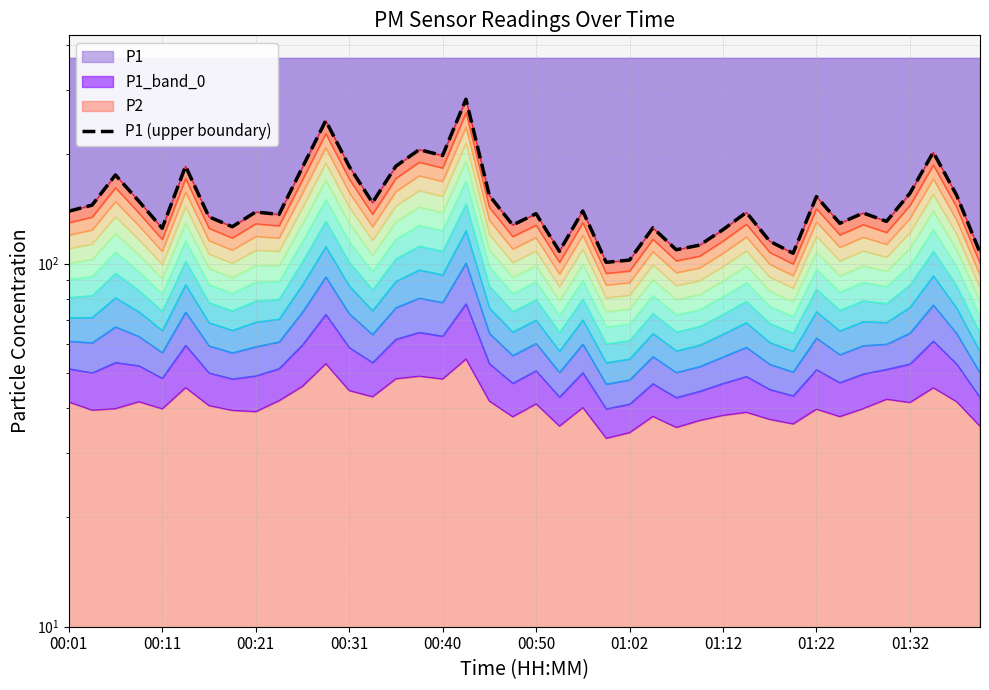

How many interior local peaks (higher than both neighbors) does the data have?

13